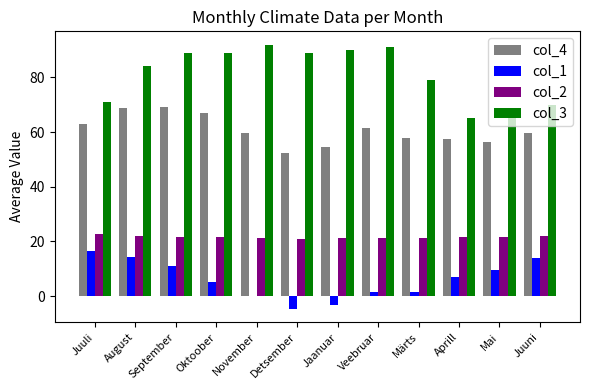

Read the col_4 value at Juuli.

63.0